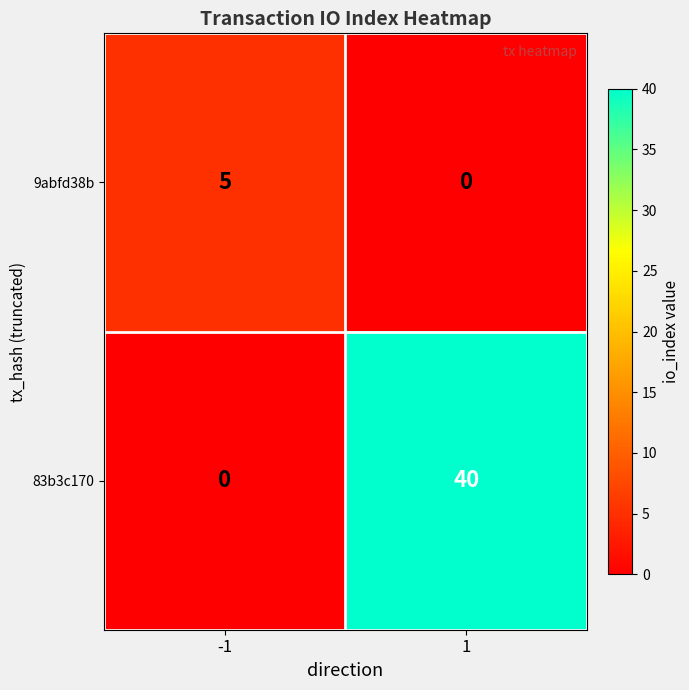

What is the total value across all series at -1?

5